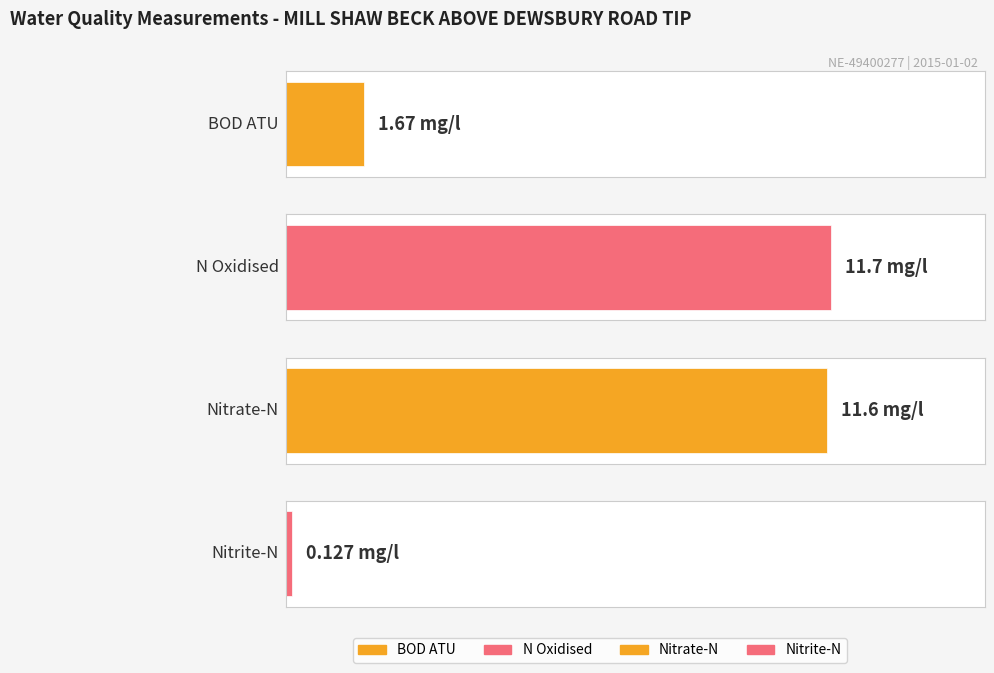

True or false: the data shows 18.8 at Nitrate-N.

False